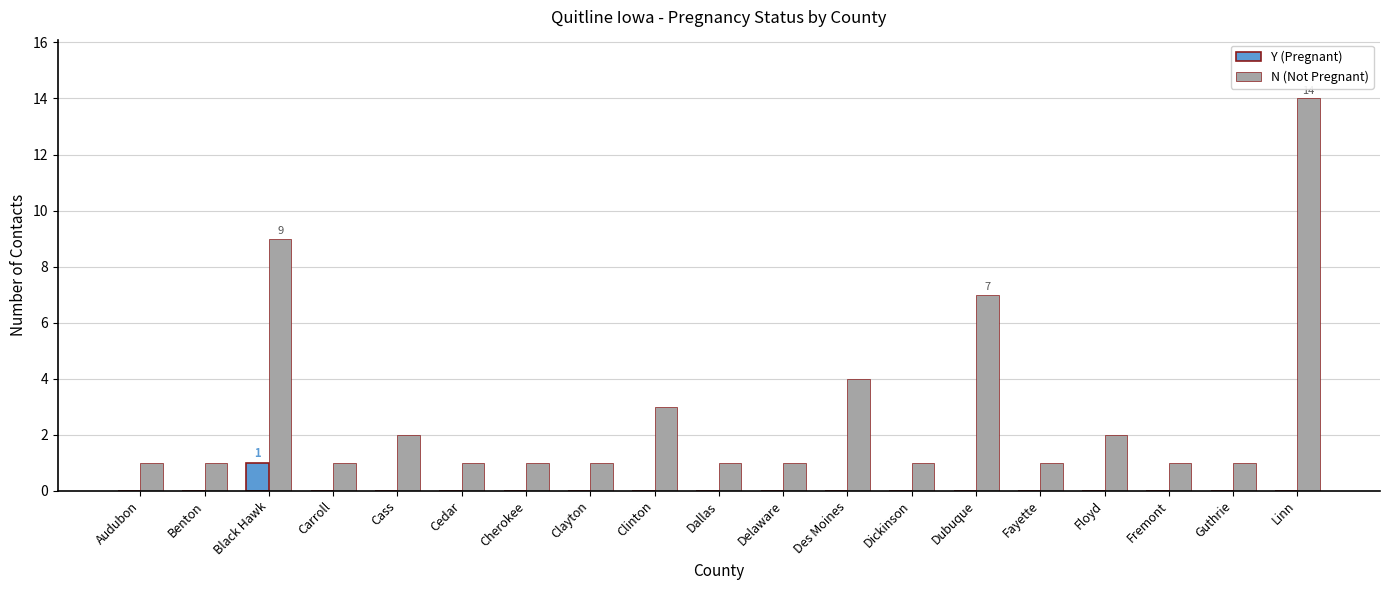

What is the sum of the N (Not Pregnant) values at Black Hawk and Dallas?

10